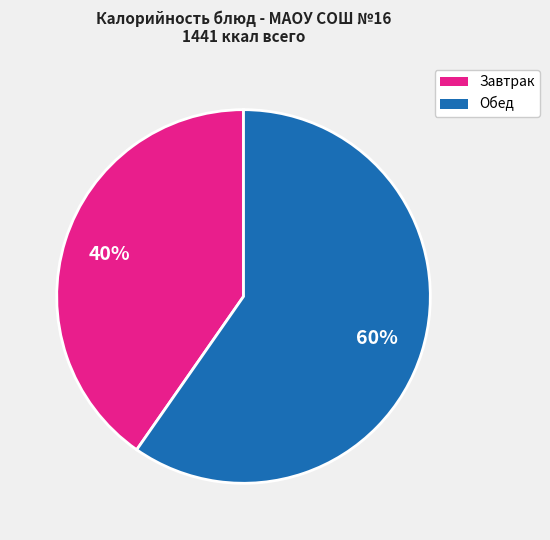

Is there any slice that represents more than half of the pie?

Yes